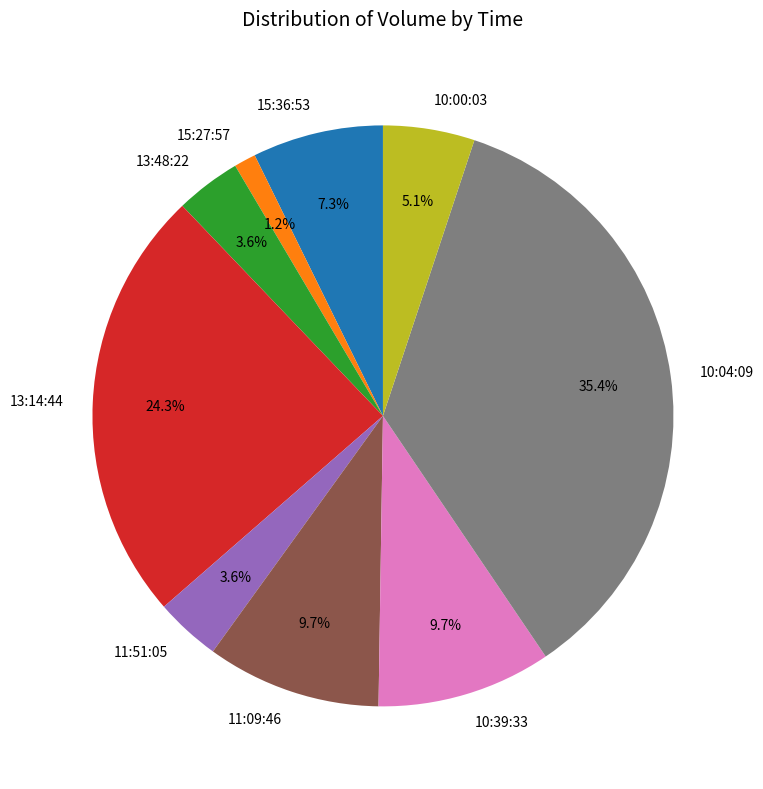

Is there a majority slice in this chart?

No